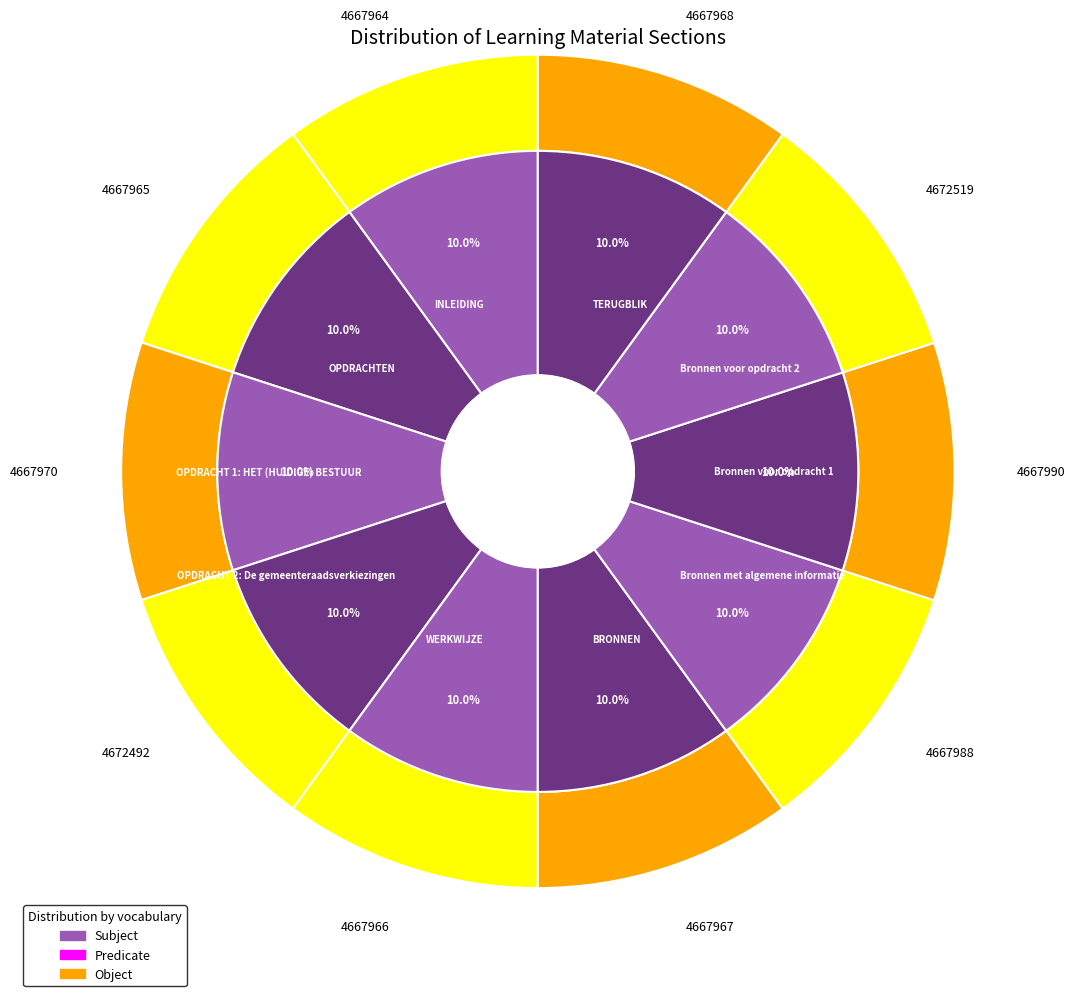

Which category has the smallest portion of the pie?

INLEIDING